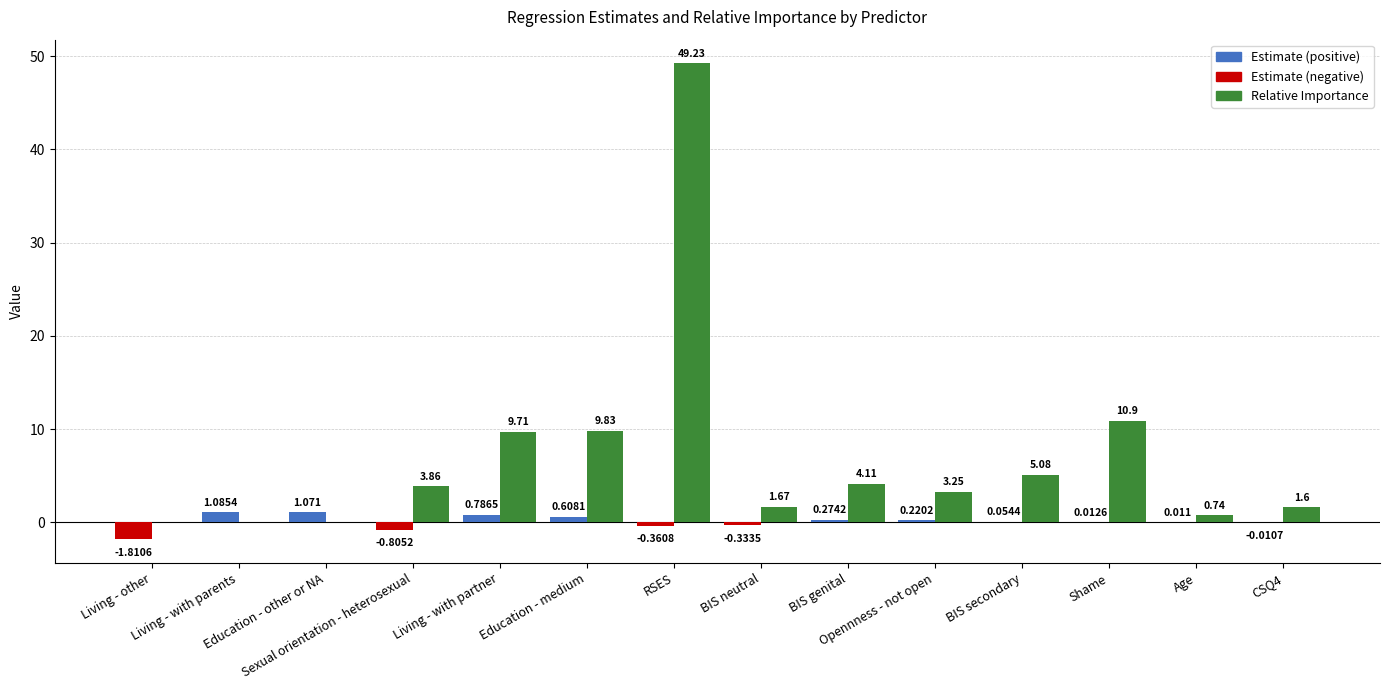

Reading right to left, transcribe all the data shown in this chart.

Estimate: -0.0	0.0	0.0	0.1	0.2	0.3	-0.3	-0.4	0.6	0.8	-0.8	1.1	1.1	-1.8
Relative Importance: 1.6	0.7	10.9	5.1	3.2	4.1	1.7	49.2	9.8	9.7	3.9	0.0	0.0	0.0